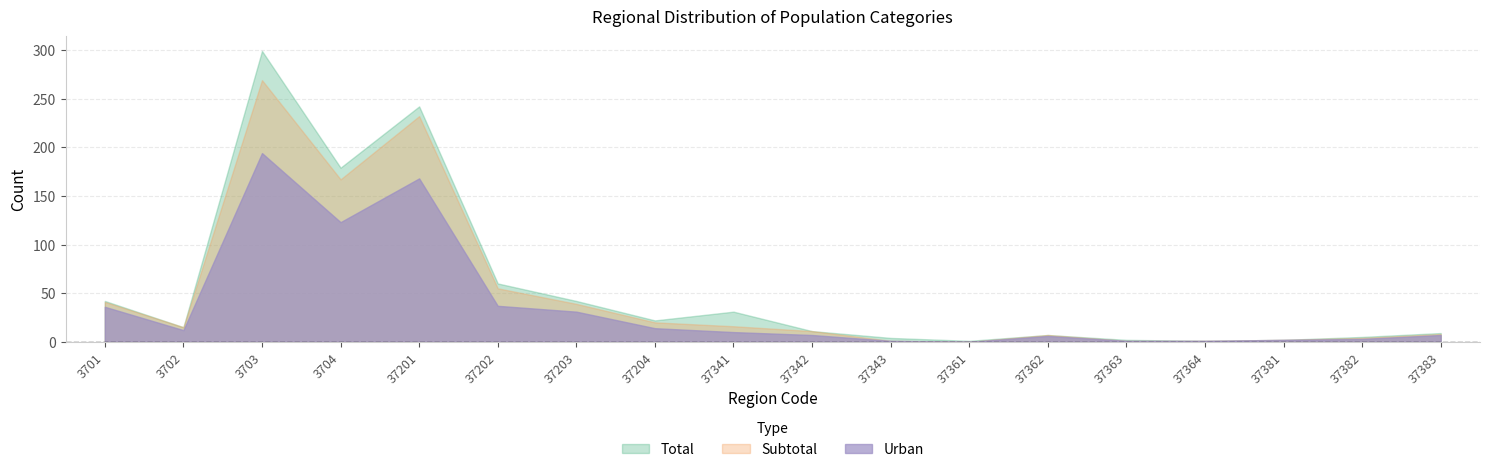

Is the value of Subtotal at 37362 greater than the value of Urban at 37203?

No